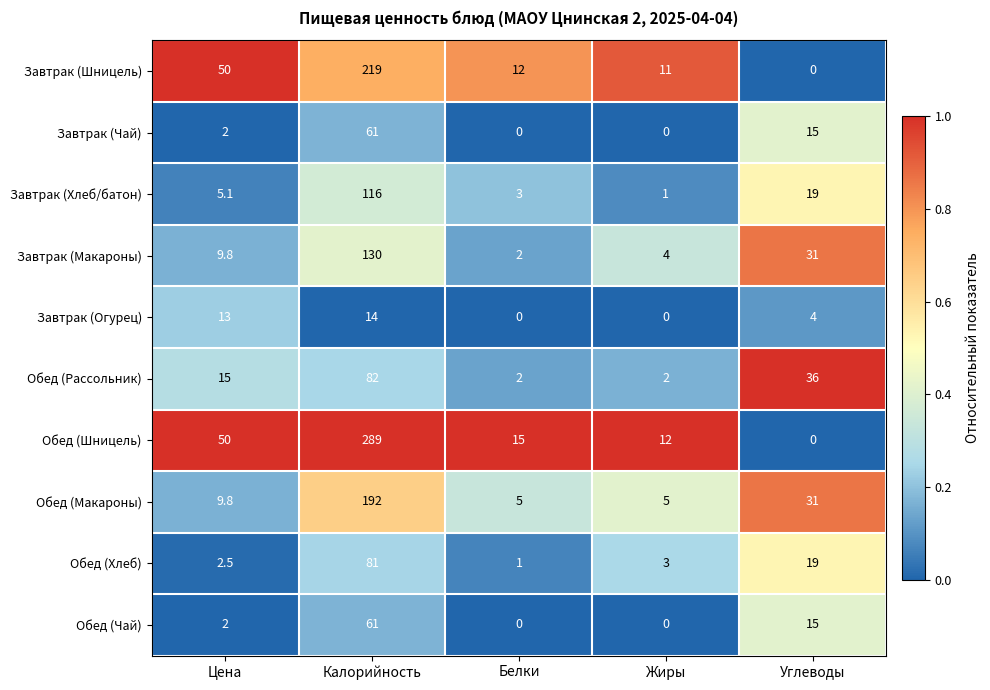

What is the average value of the Обед (Хлеб) series?

21.3